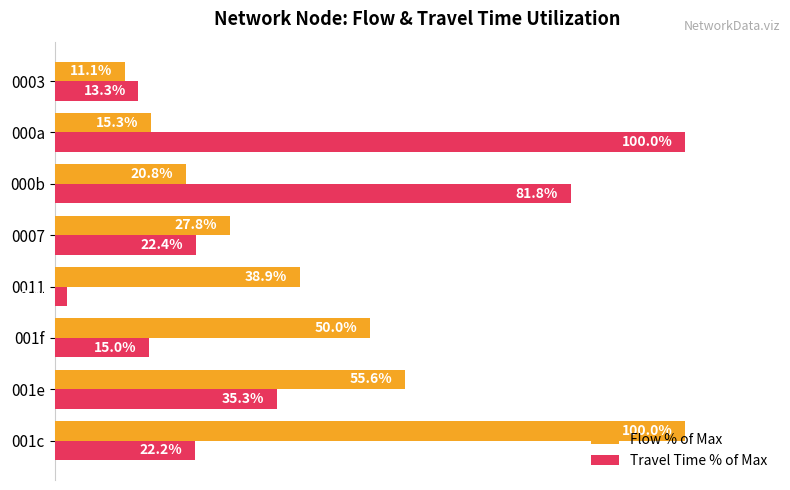

Which series has the widest spread of values?

Travel Time % of Max